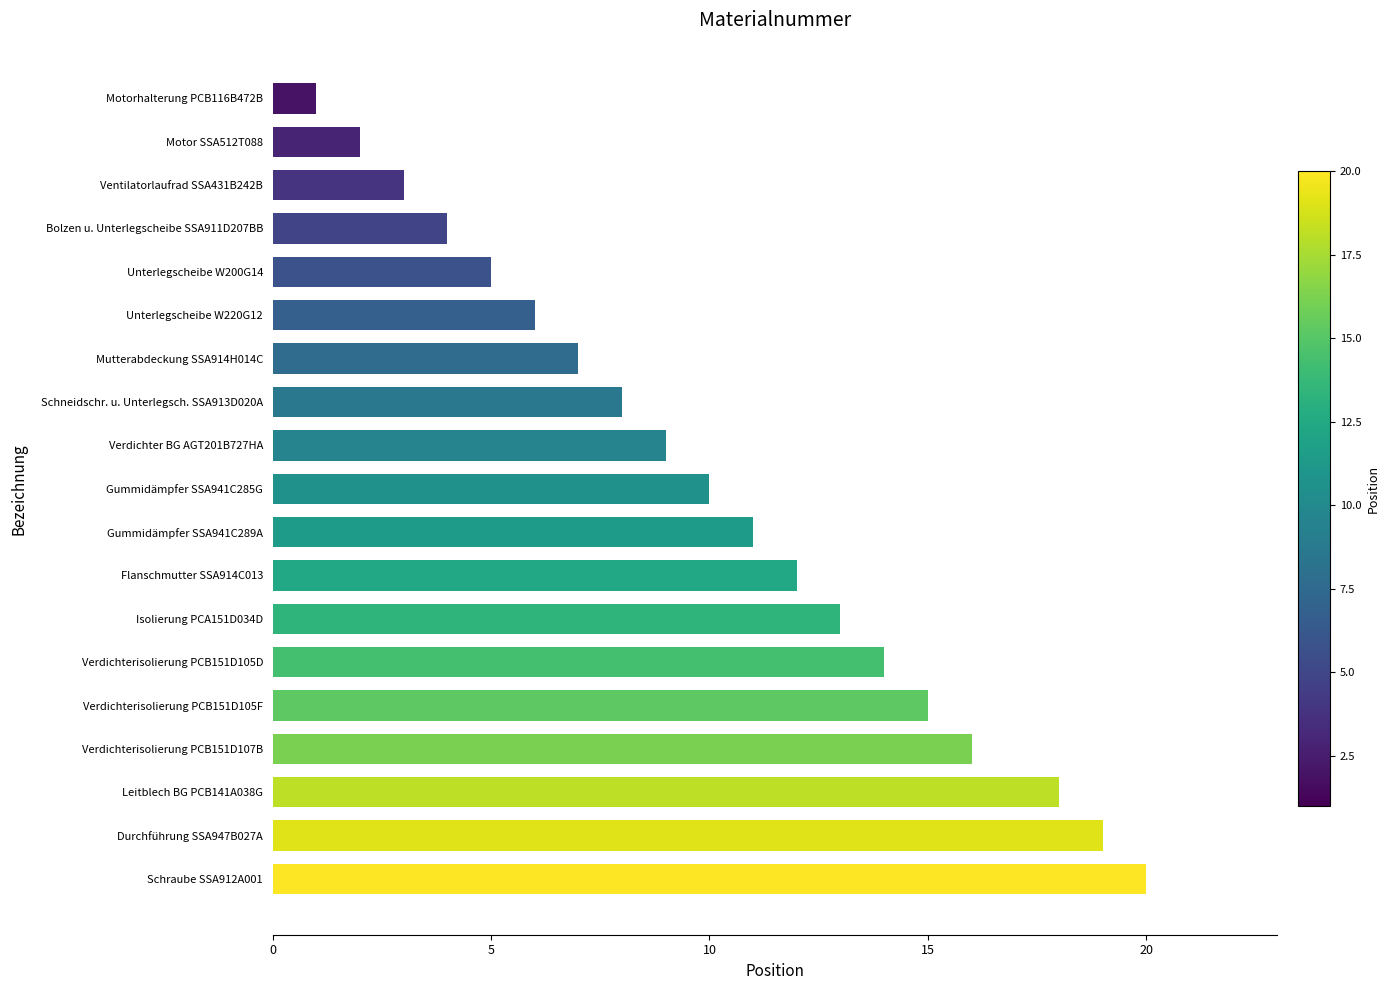

The chart shows a value of 32 at Leitblech BG PCB141A038G. True or false?

False